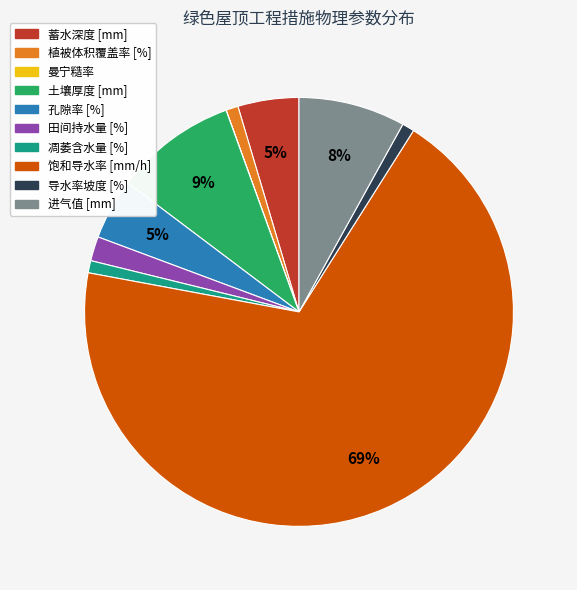

Which category accounts for the majority?

饱和导水率 [mm/h]